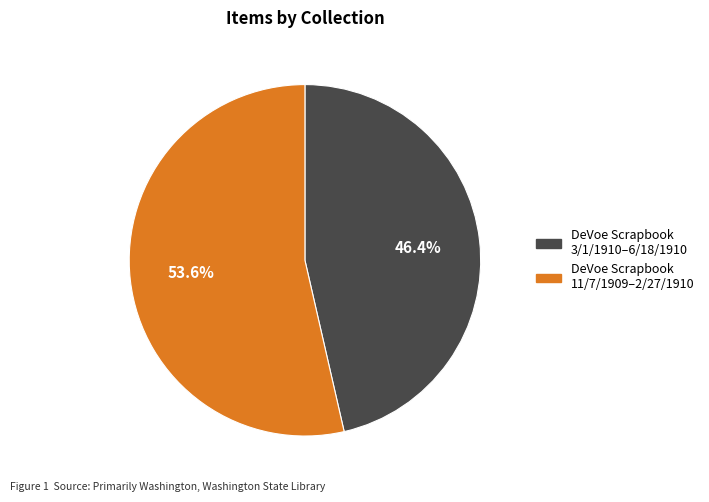

Does any single category account for the majority?

Yes